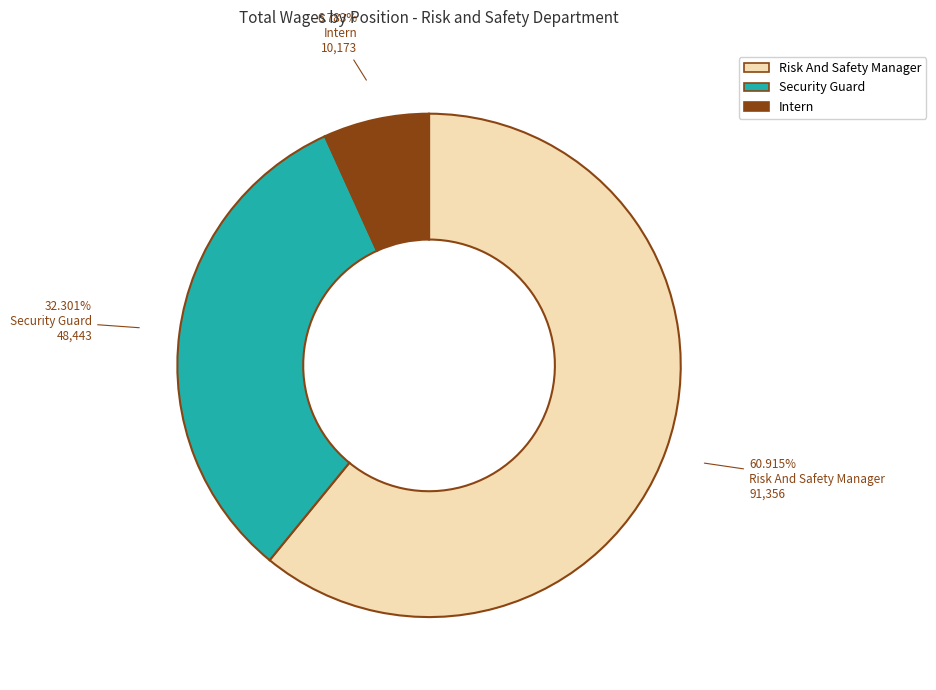

What is the largest slice in the pie chart?

Risk And Safety Manager